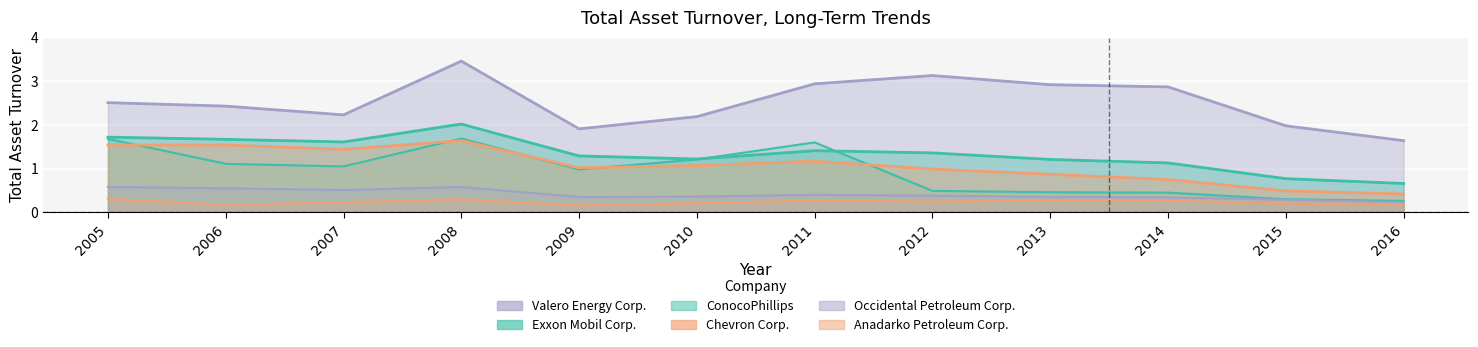

At which category is the sum across all series the highest?

2008